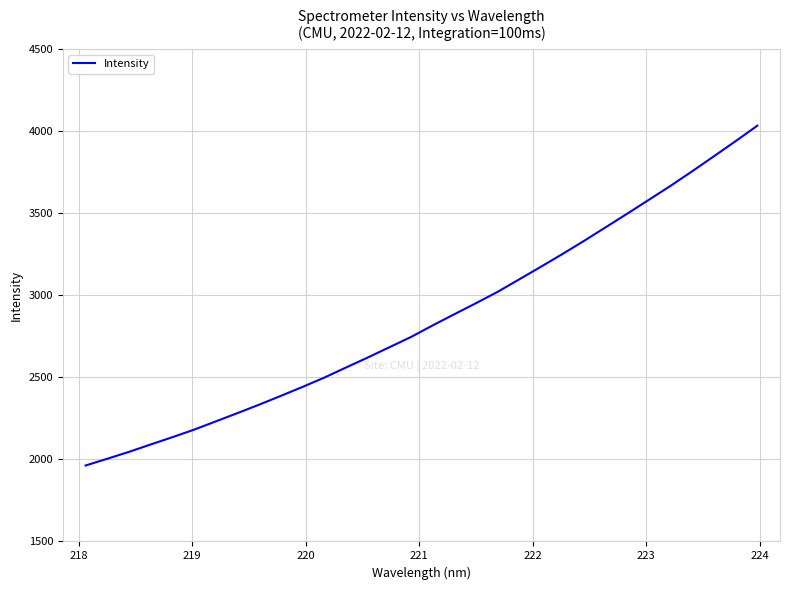

What is the difference between the maximum and minimum values?

2071.0